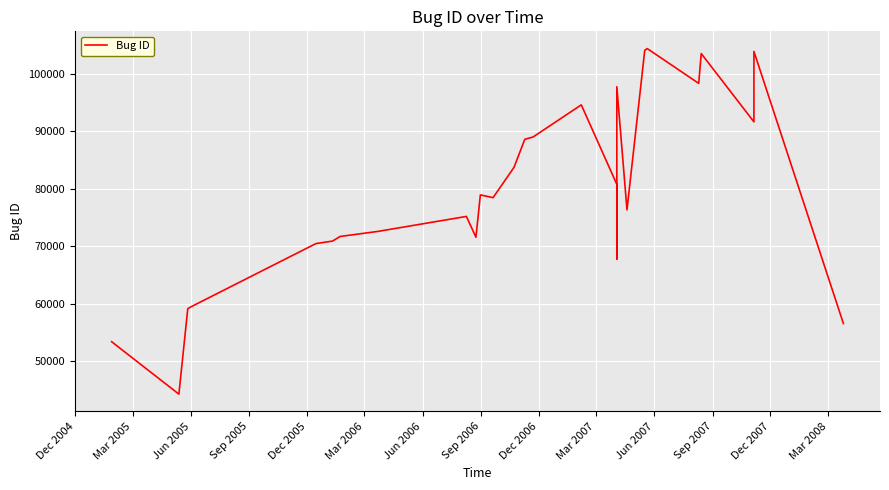

What is the difference between the maximum and minimum values?

60115